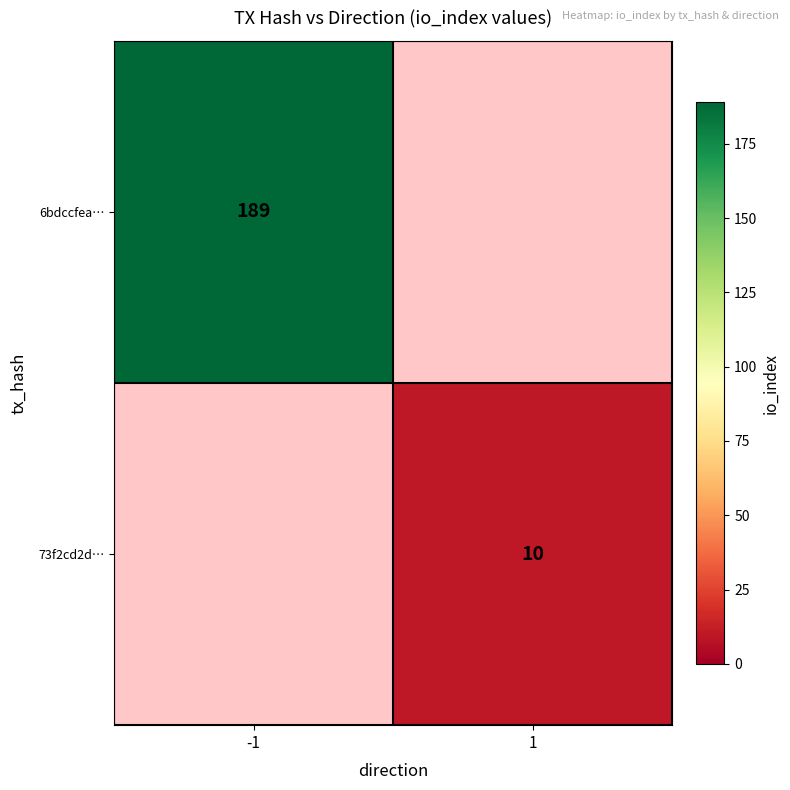

What is the greatest value displayed?

189.0